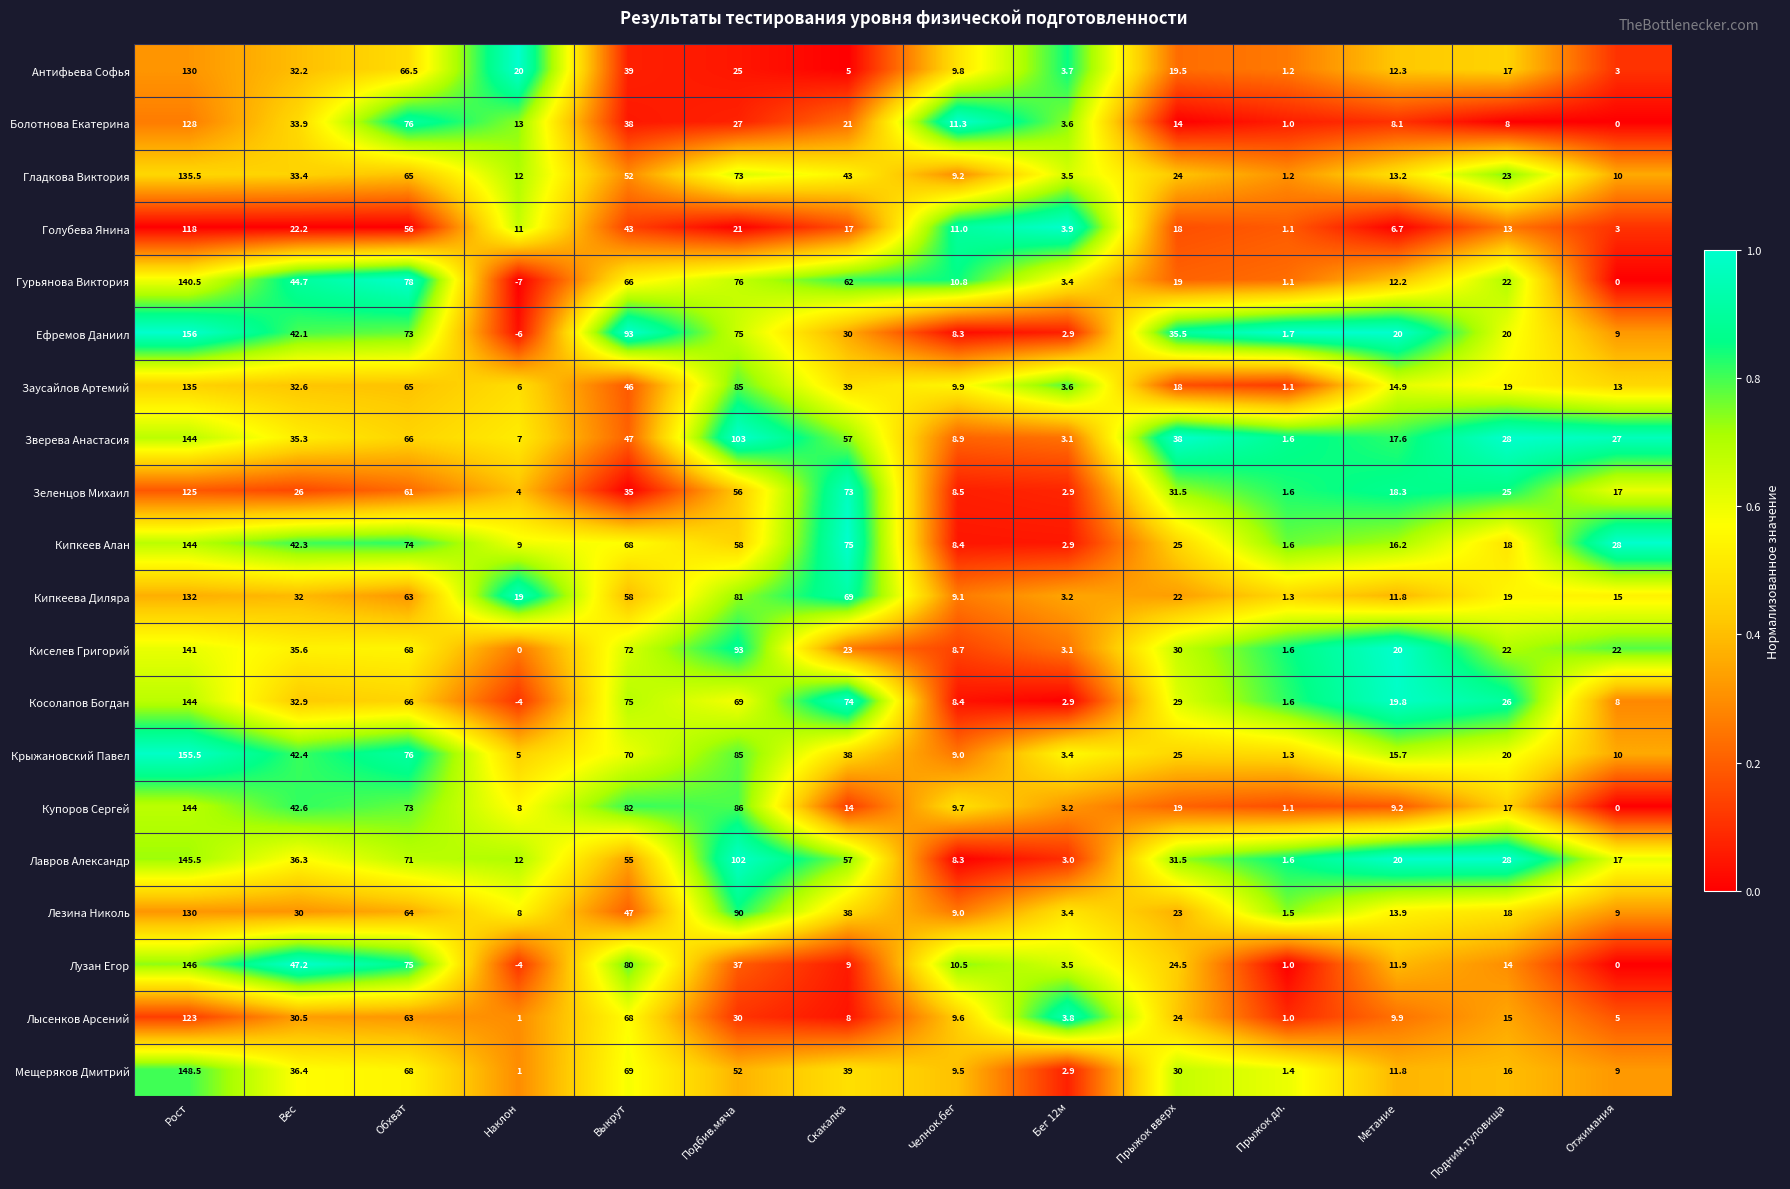

List the labels in order of Лузан Егор value, largest first.

Рост, Выкрут, Обхват, Вес, Подбив.мяча, Прыжок вверх, Подним.туловища, Метание, Челнок.бег, Скакалка, Бег 12м, Прыжок дл., Отжимания, Наклон